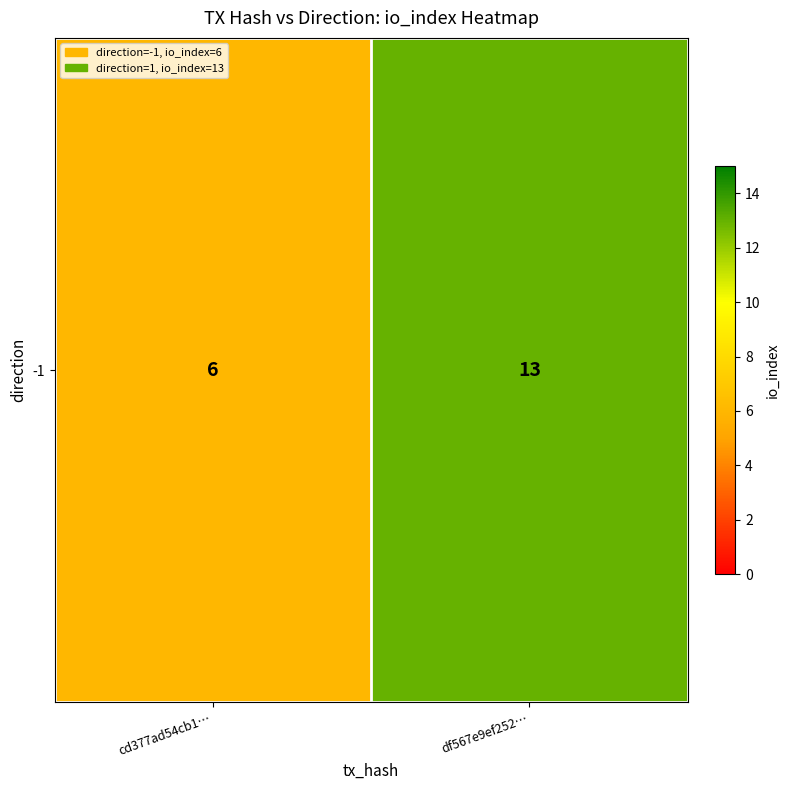

How many distinct data groups are displayed?

1